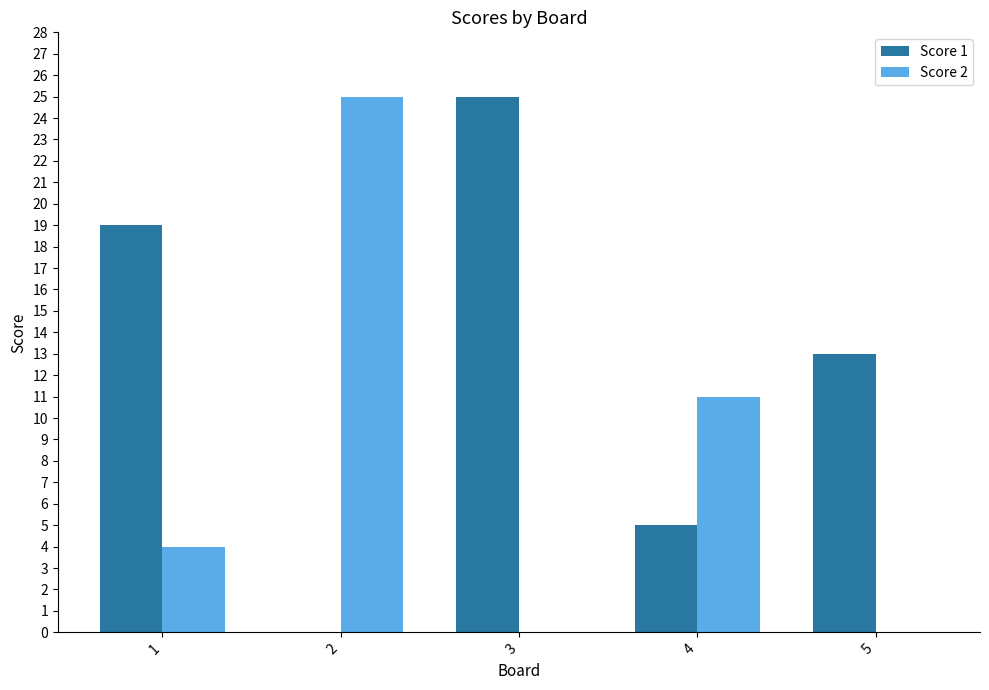

What is the difference between the Score 1 values at 4 and 3?

20